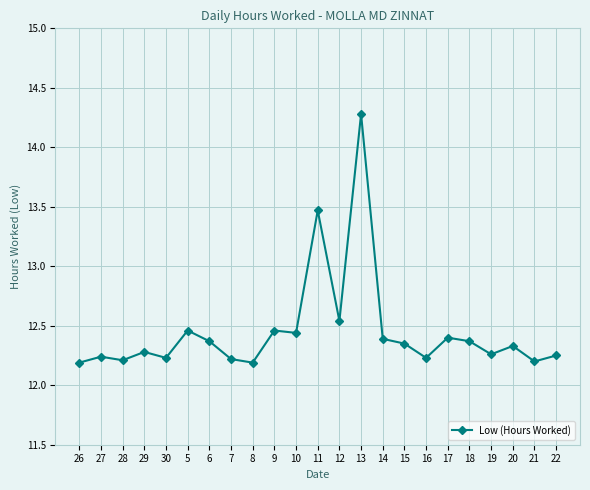

Is it true that the value at 11 is 5.6?

False